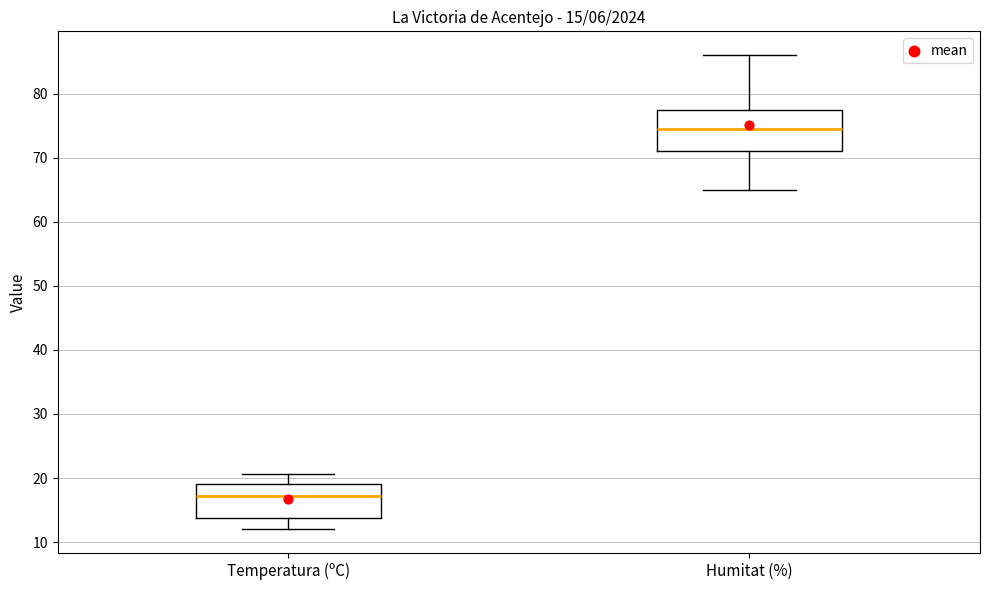

Which box has the lowest median line?

Temperatura (ºC)